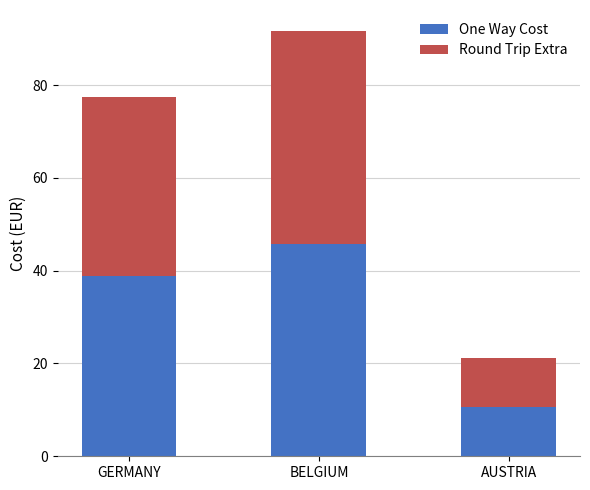

Read the One Way Cost value at AUSTRIA.

10.6